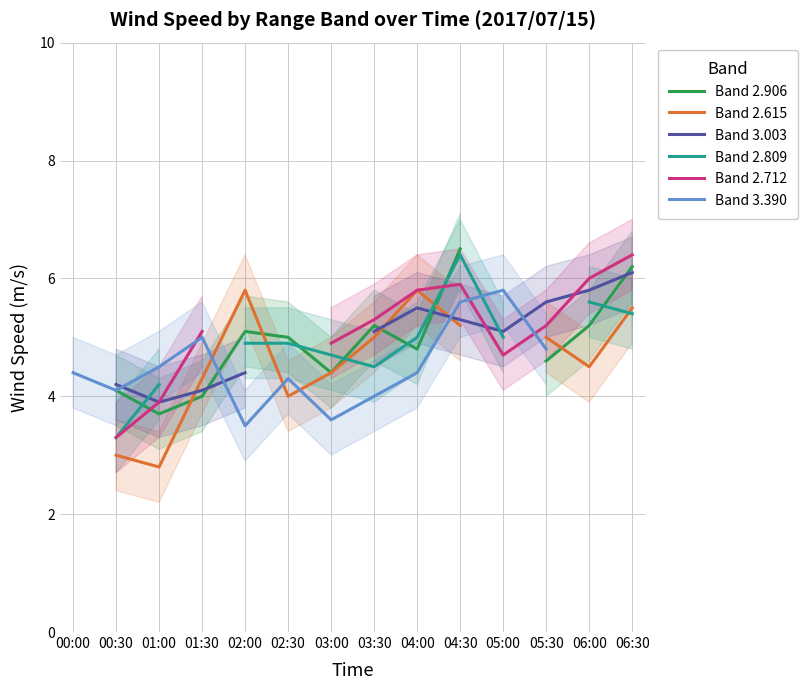

True or false: Band 2.809 has a value of 4.9 at 02:00.

True